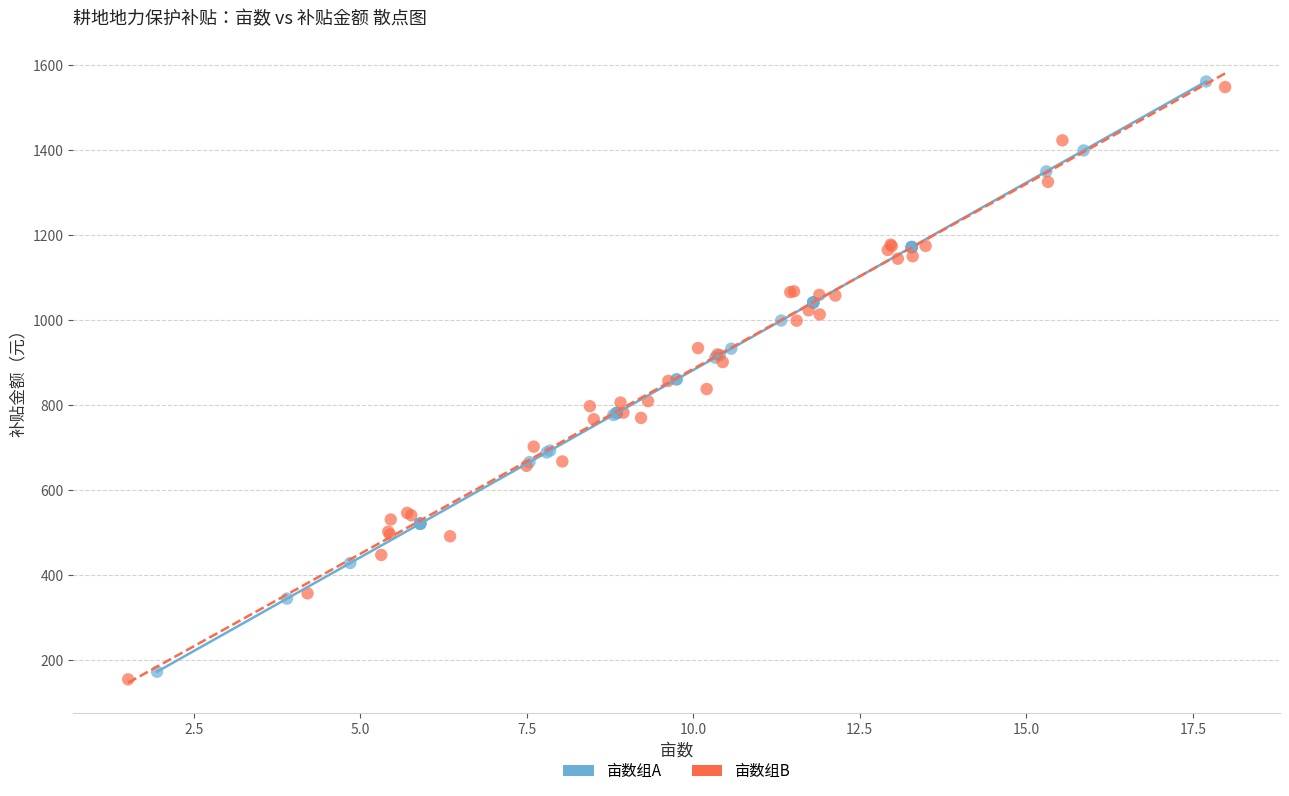

Which series contains the highest Y value?

亩数组A